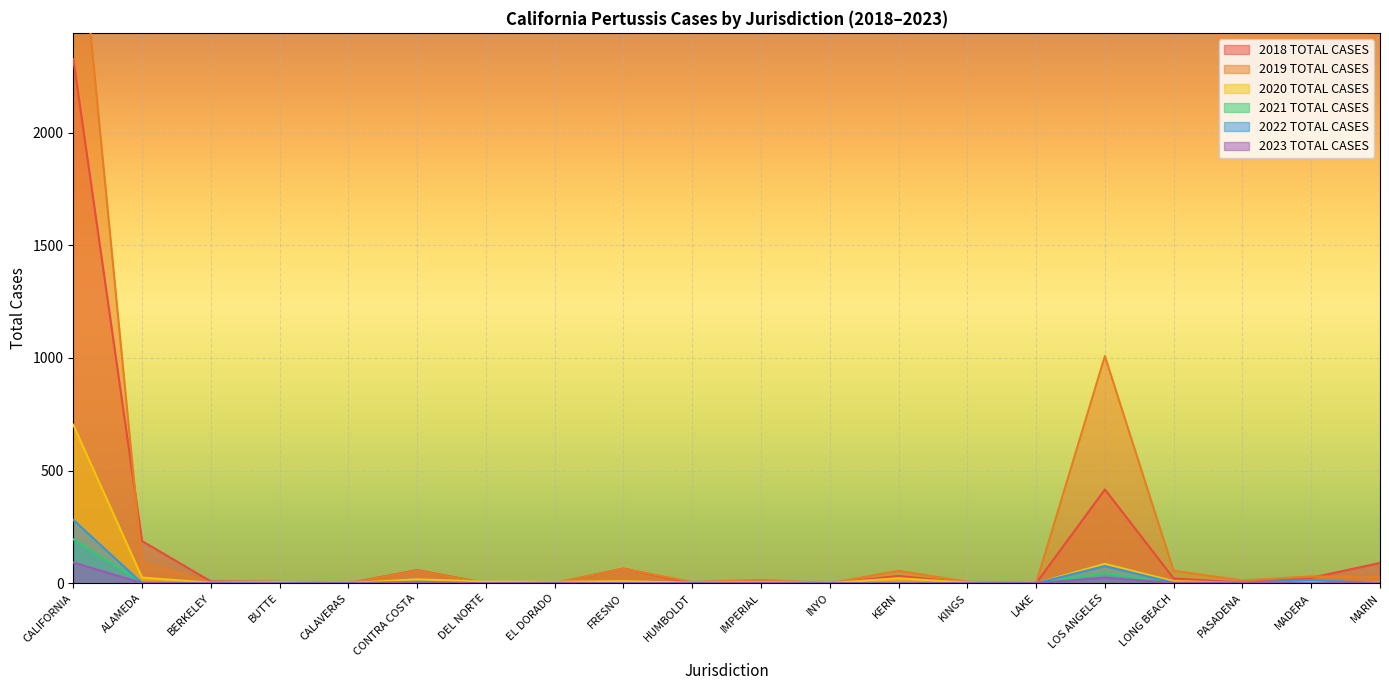

At which category does 2023 TOTAL CASES reach its first local peak?

CONTRA COSTA